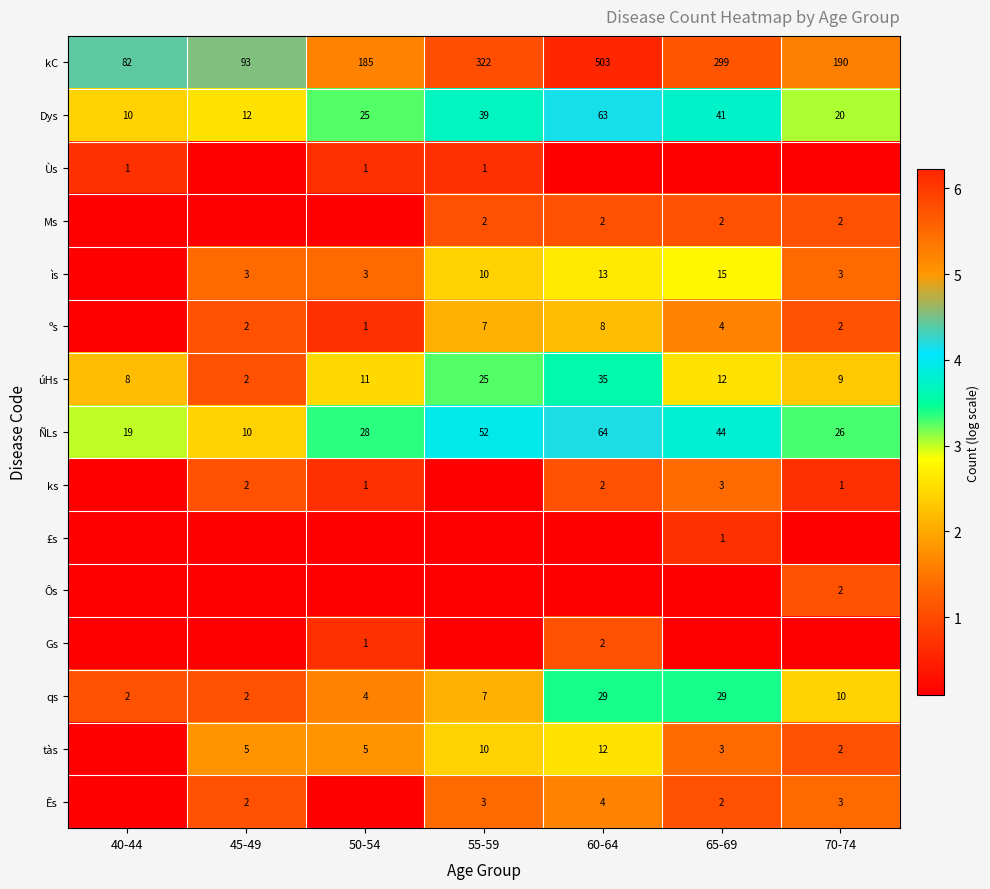

How many data points does each series have?

7